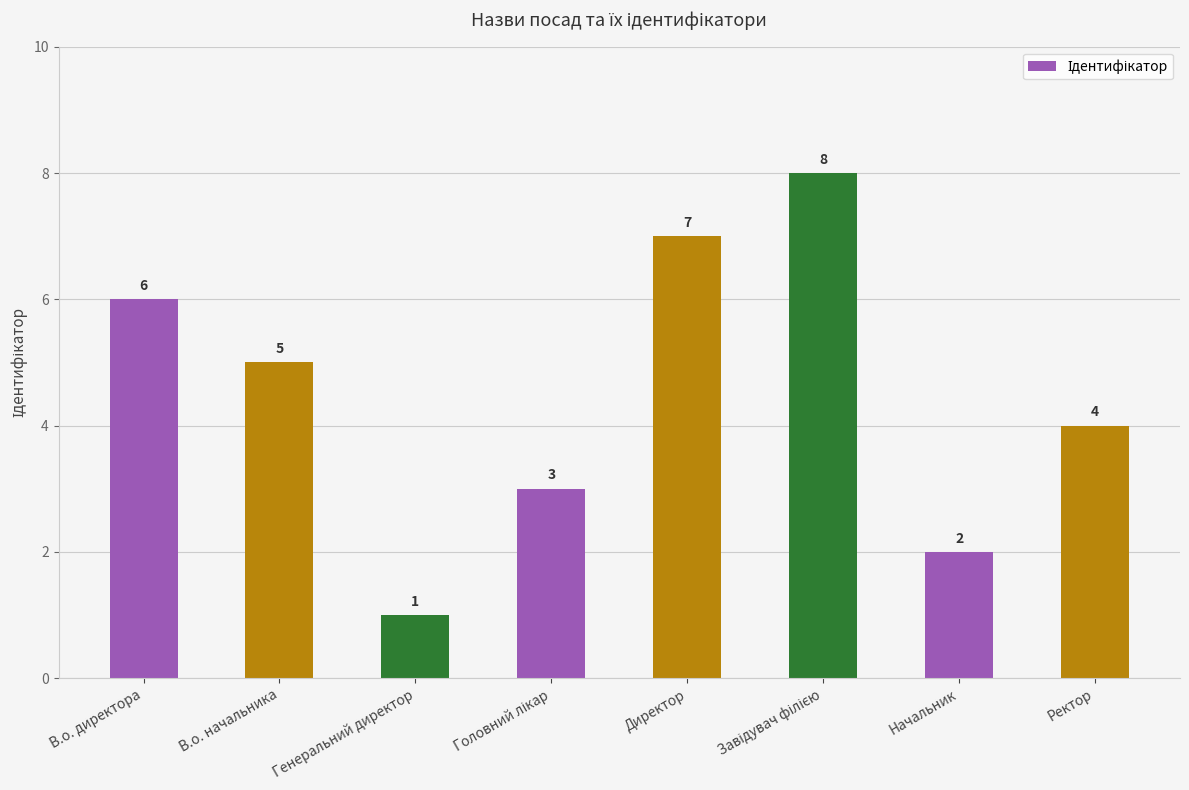

True or false: the data shows 7 at Директор.

True